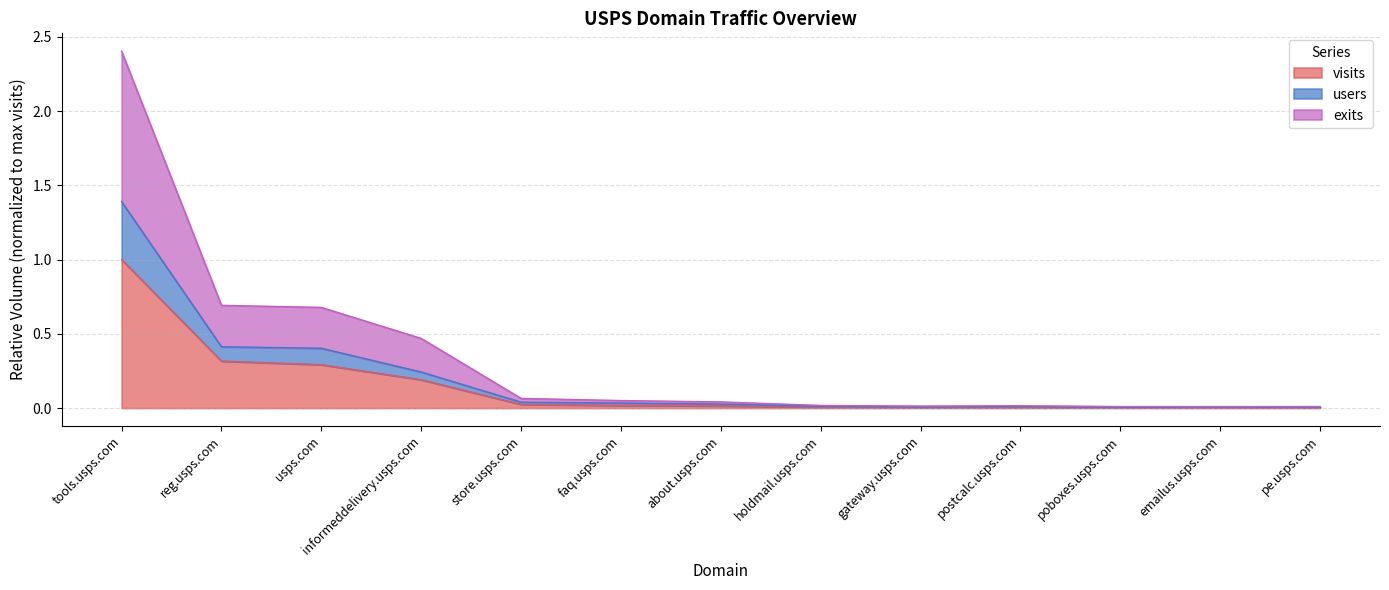

Is it true that visits equals 0.0 at faq.usps.com?

True